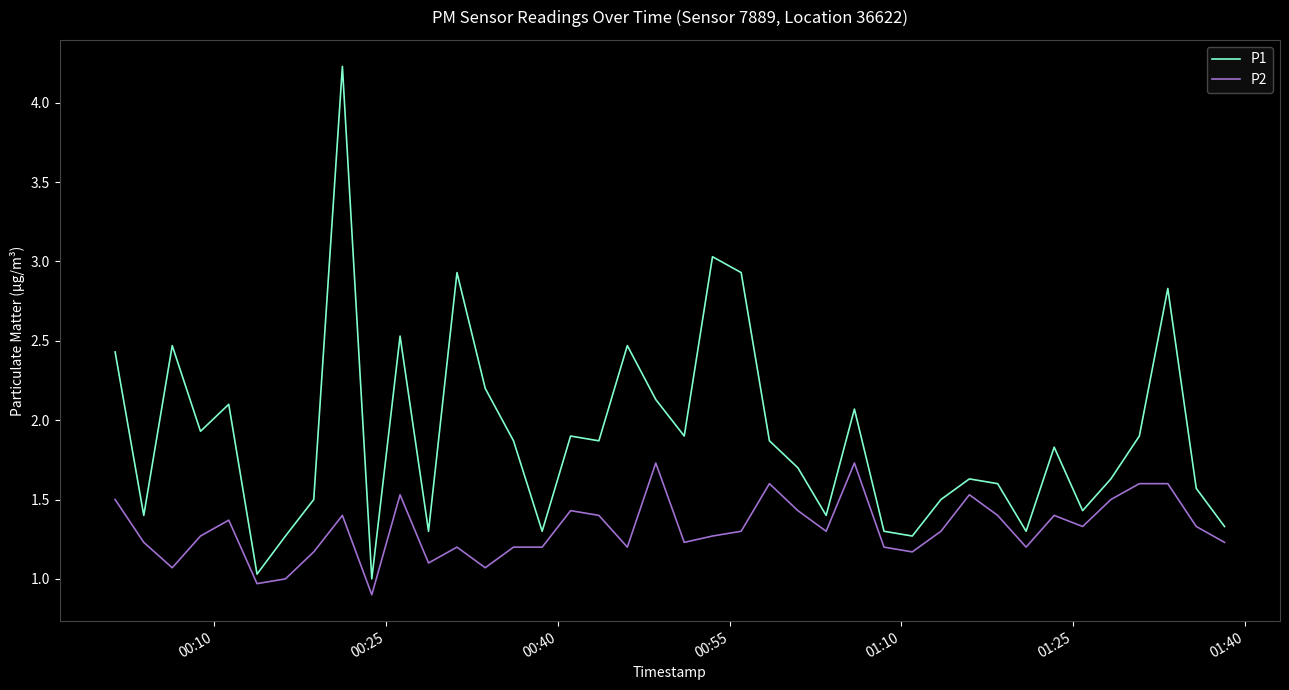

Which series has the widest spread of values?

P1